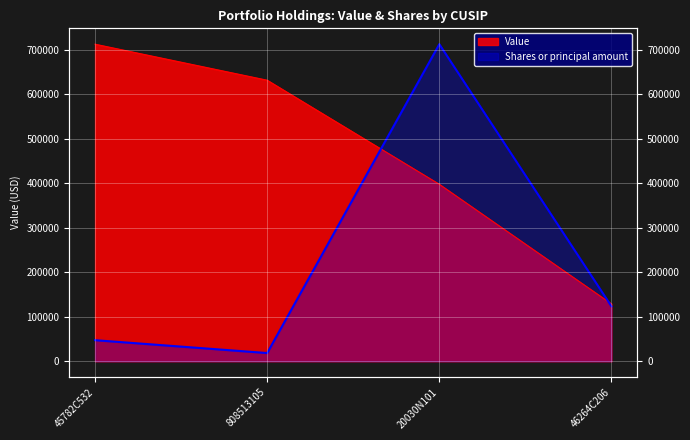

Rank the series by their average value, from highest to lowest.

Value, Shares or principal amount